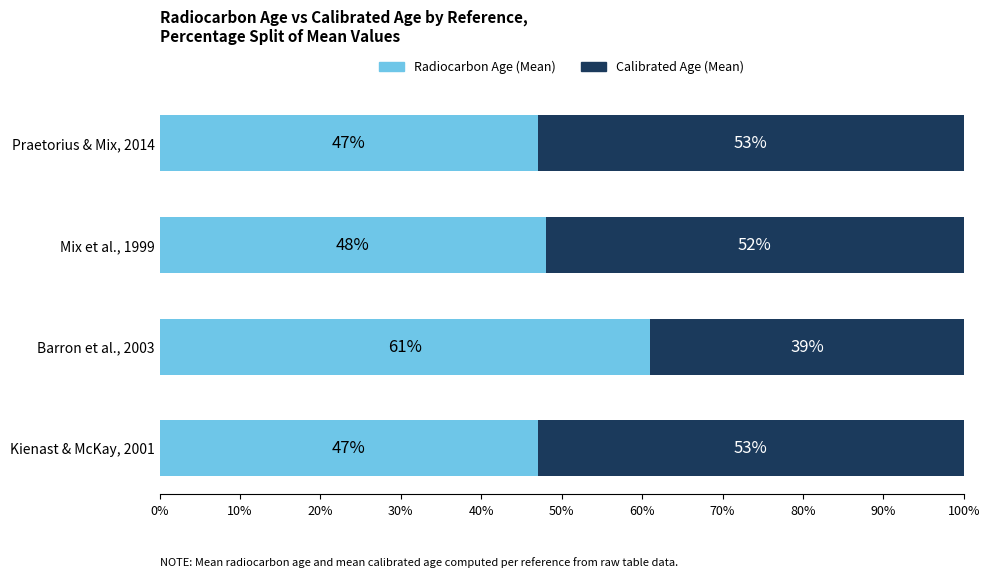

Where is Radiocarbon Age (Mean) nearest to the value 54?

Mix et al., 1999